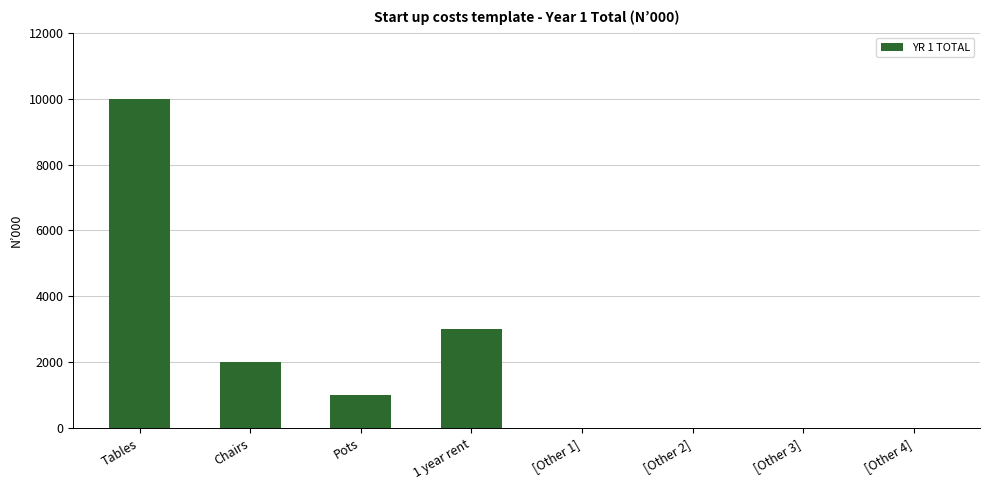

At which label is the value closest to 5000?

1 year rent